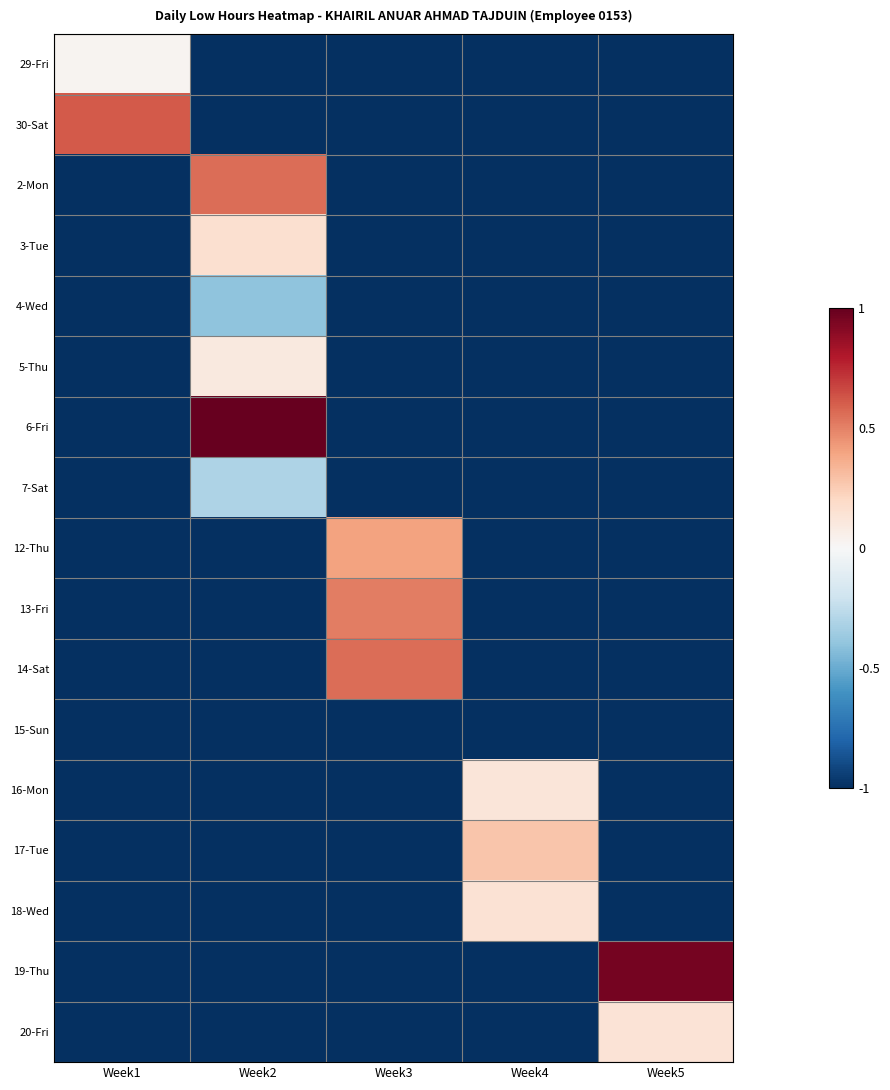

Which has a higher value, Week5 or Week2?

Week5